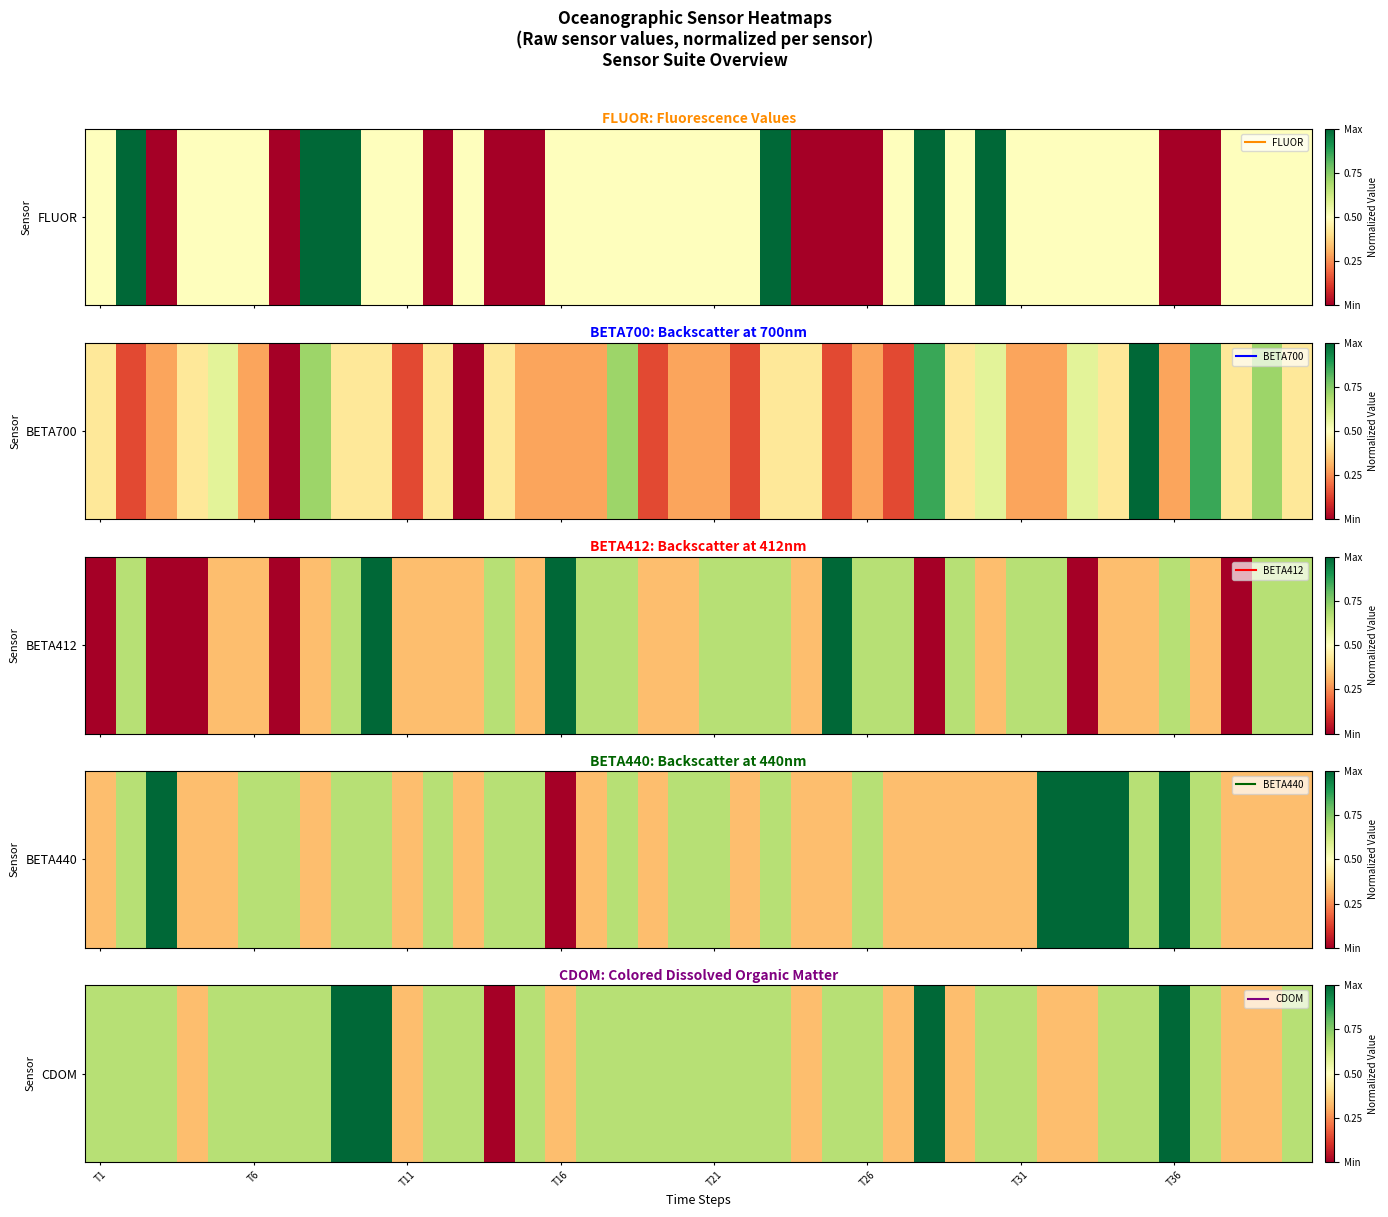

Count the values in the range 0 to 1.

40